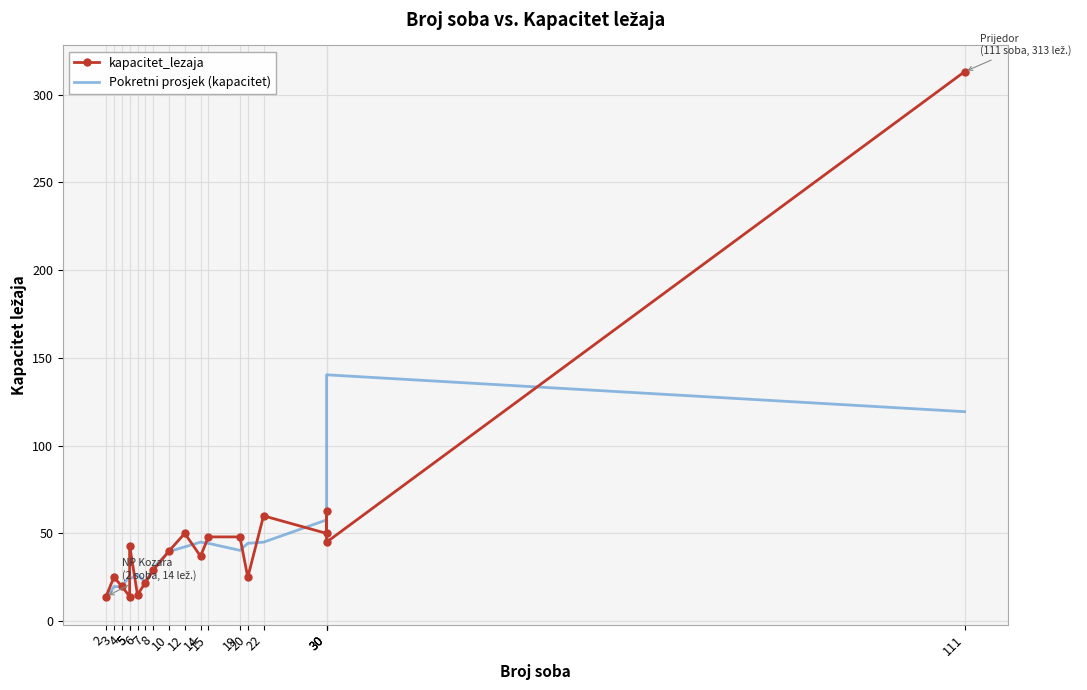

At which label is Pokretni prosjek (kapacitet) closest to 76?

30